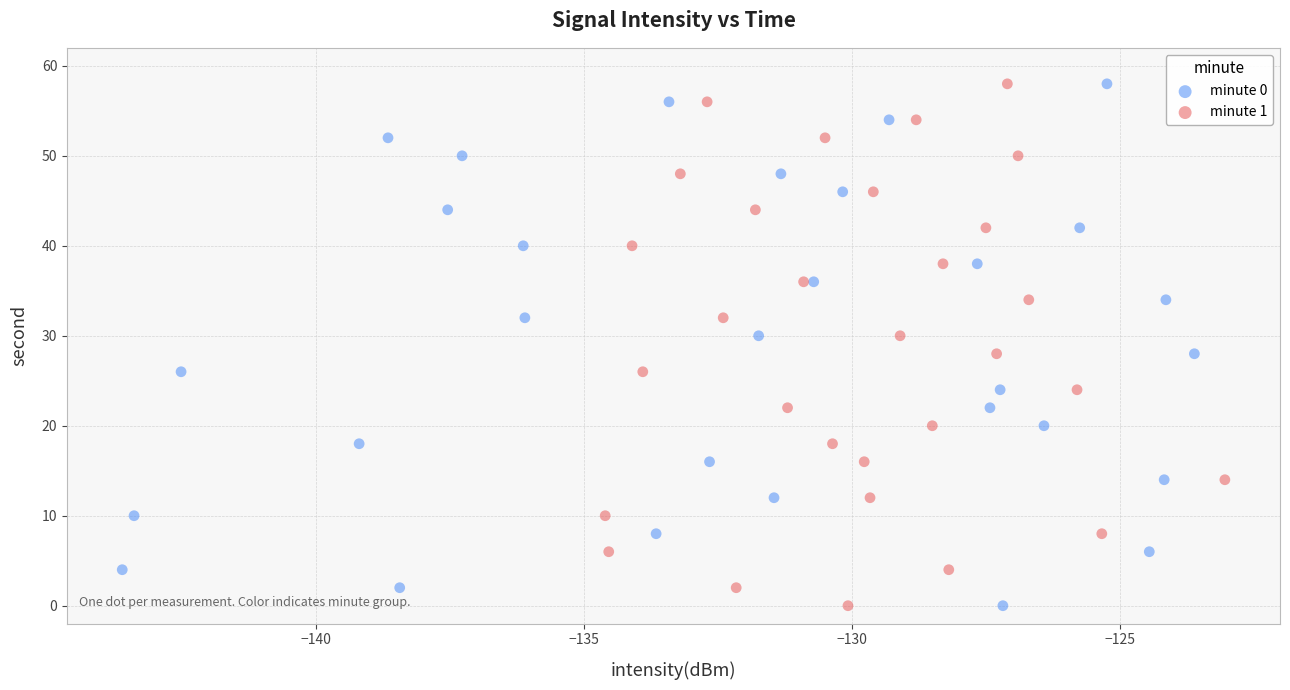

What are all the series names shown in the legend?

minute 0, minute 1